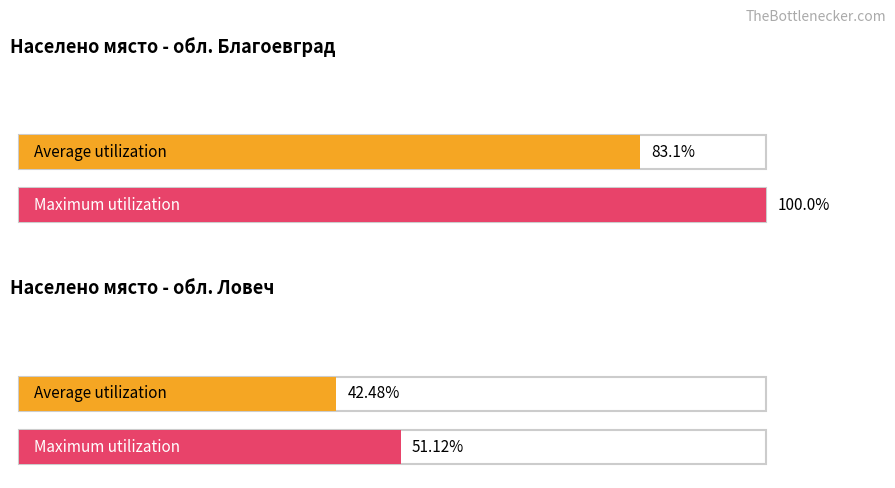

At обл. Благоевград, list the series in order from smallest to largest.

Average utilization, Maximum utilization